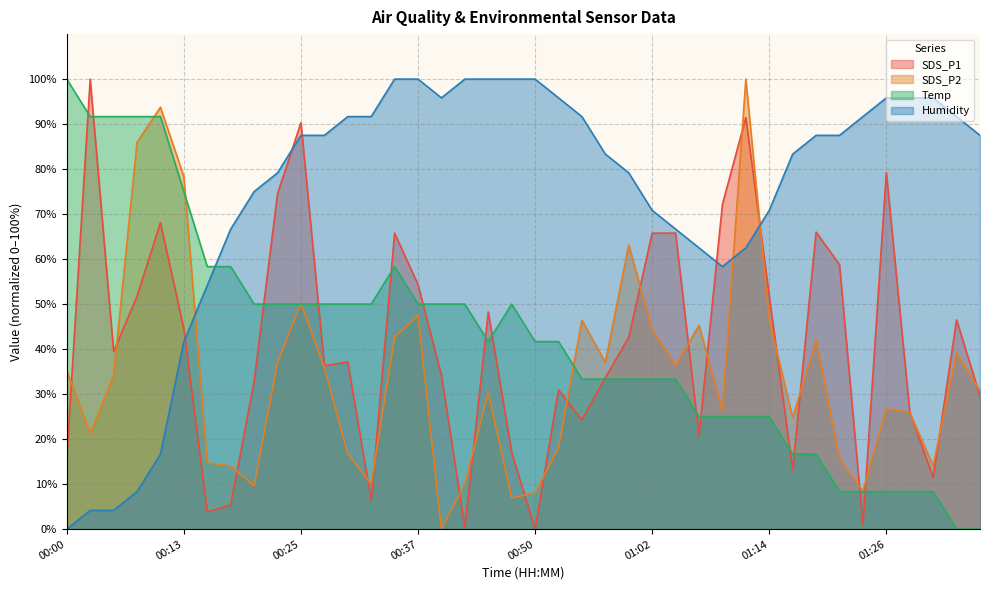

What is the total value across all series at 00:25?

278.0